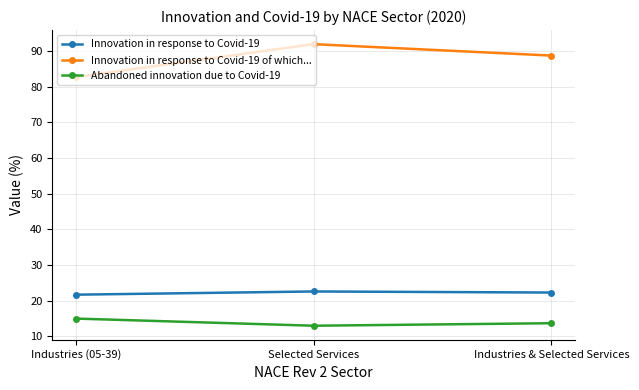

Does the chart display data point markers on the line(s)?

Yes